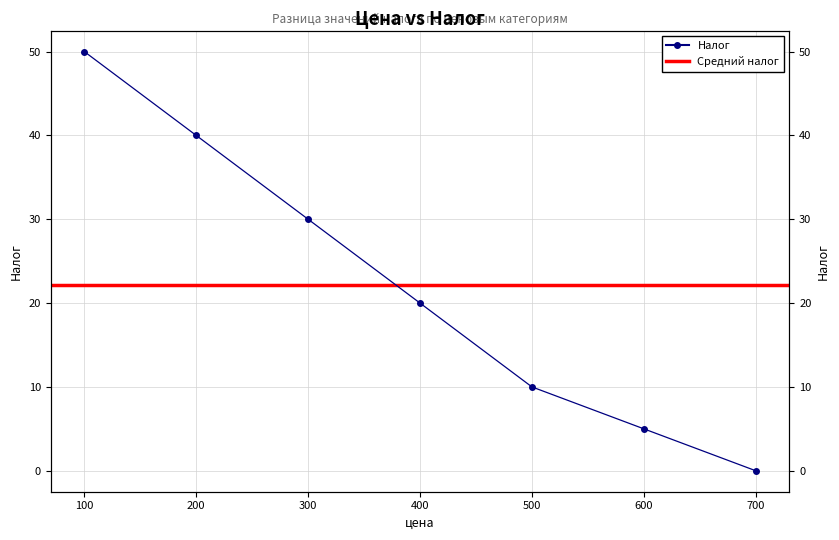

Where is the data nearest to the value 25?

300